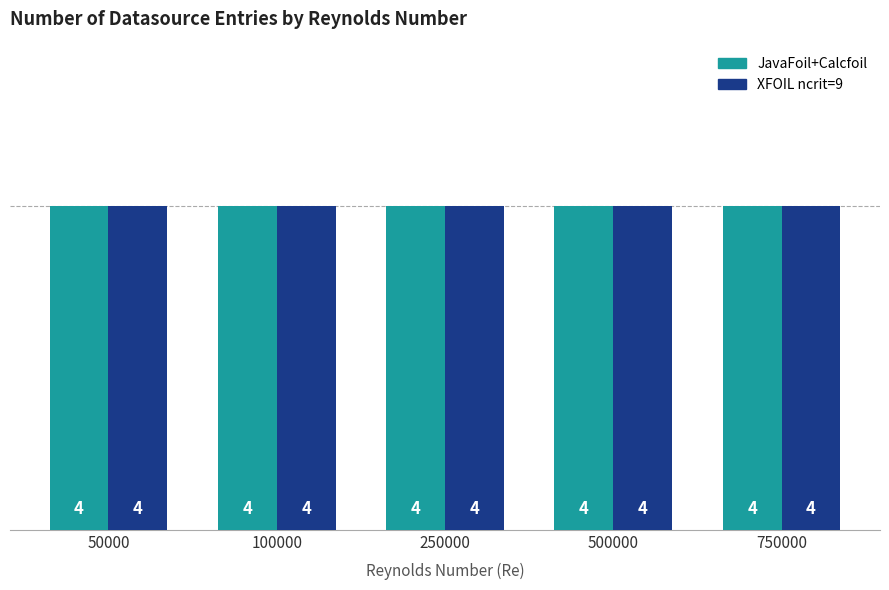

Which series has the widest spread of values?

JavaFoil+Calcfoil